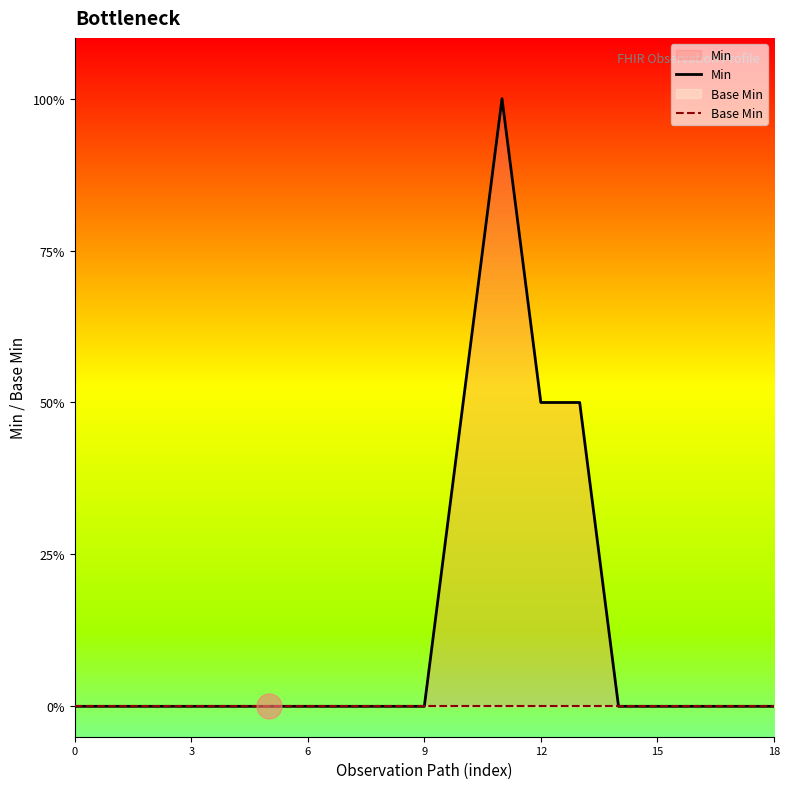

What are all the series names shown in the legend?

Min, Base Min